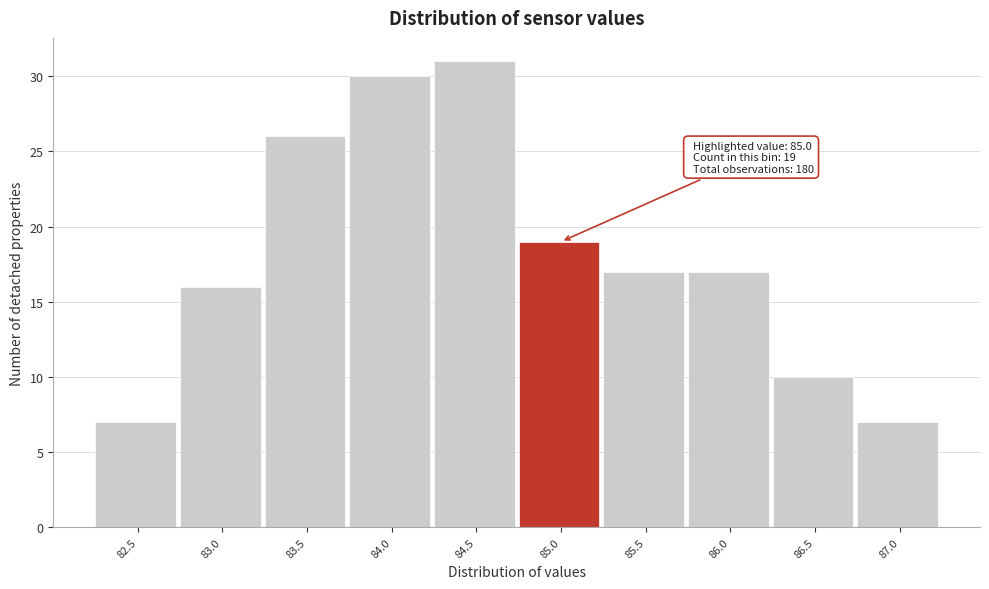

Reading right to left, extract all data points from this chart.

87.0=7	86.5=10	86.0=17	85.5=17	85.0=19	84.5=31	84.0=30	83.5=26	83.0=16	82.5=7